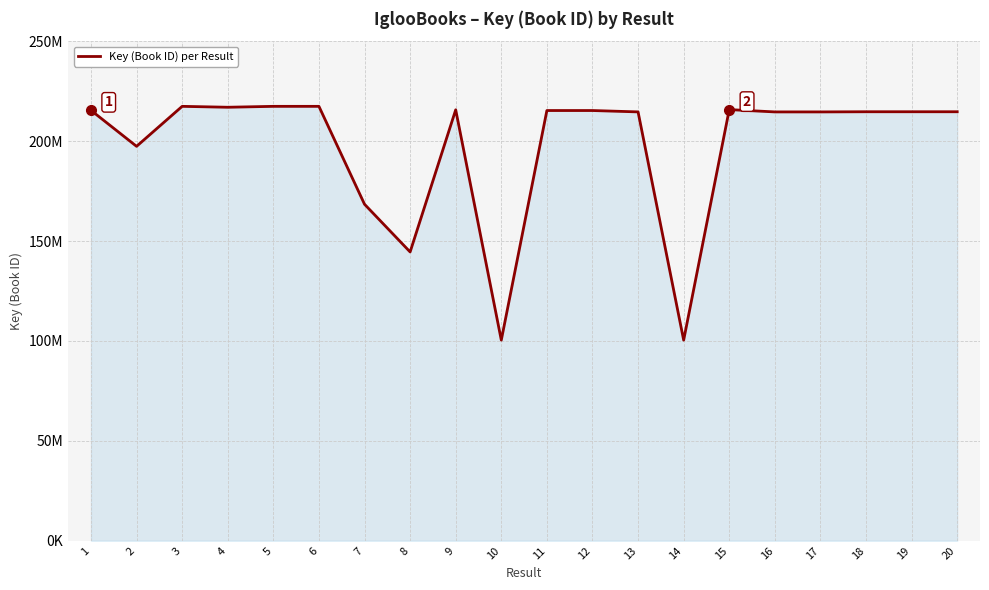

At which category does the data reach its first local peak?

3